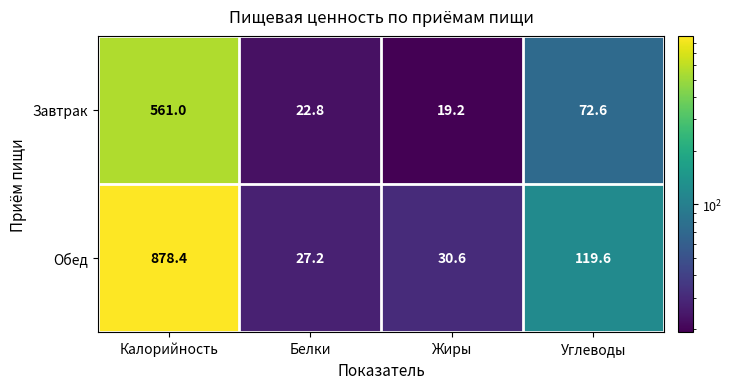

At which label does Завтрак first exceed 72?

Калорийность